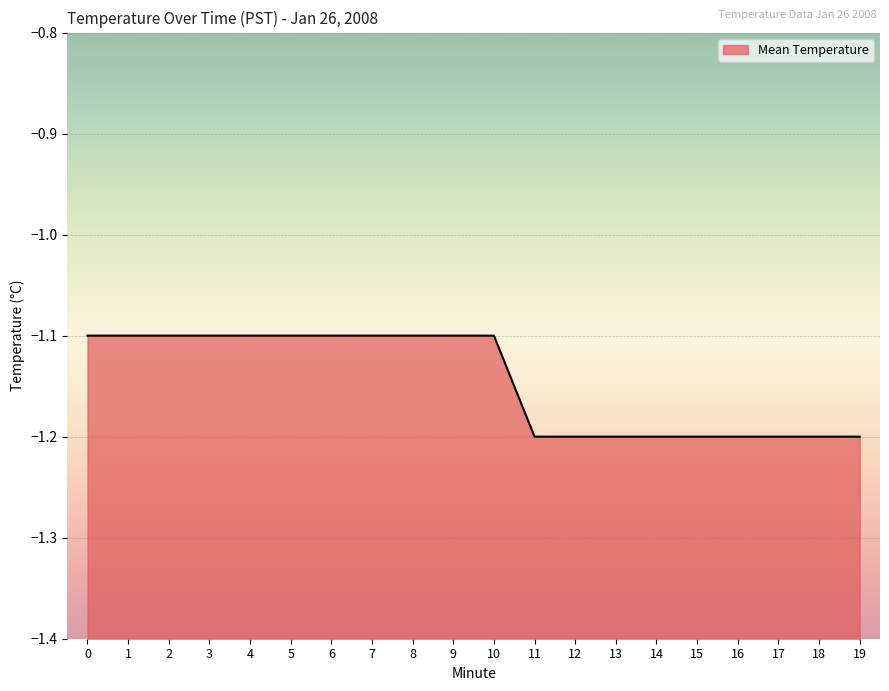

What is the difference between the maximum and minimum values?

0.1